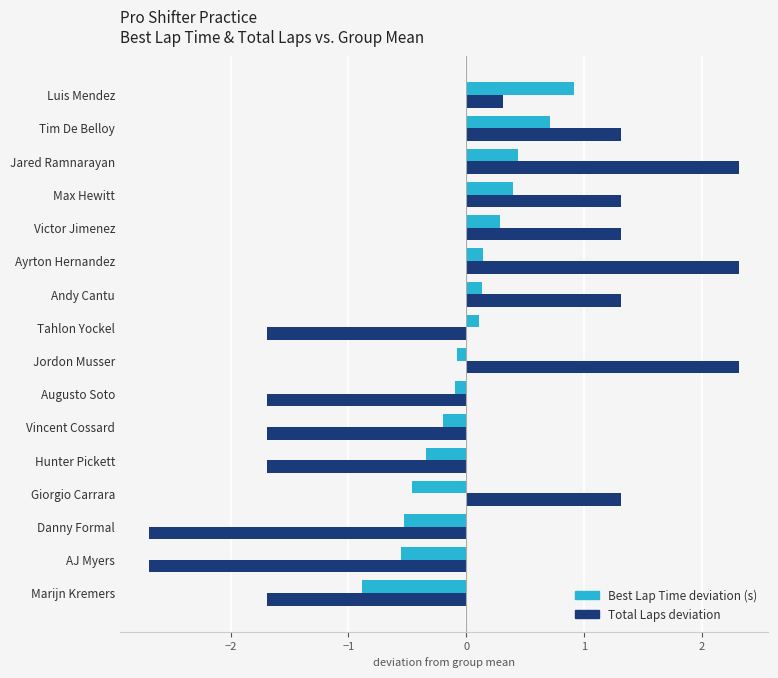

True or false: Total Laps deviation has a value of 0.4 at Andy Cantu.

False